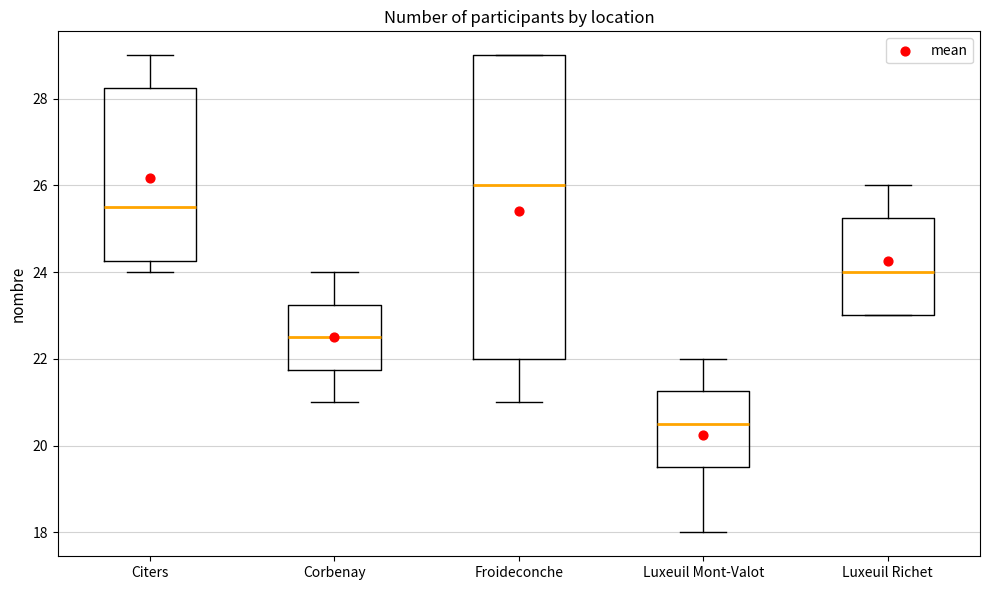

Comparing the boxes themselves (not the whiskers), which one is the tallest?

Froideconche